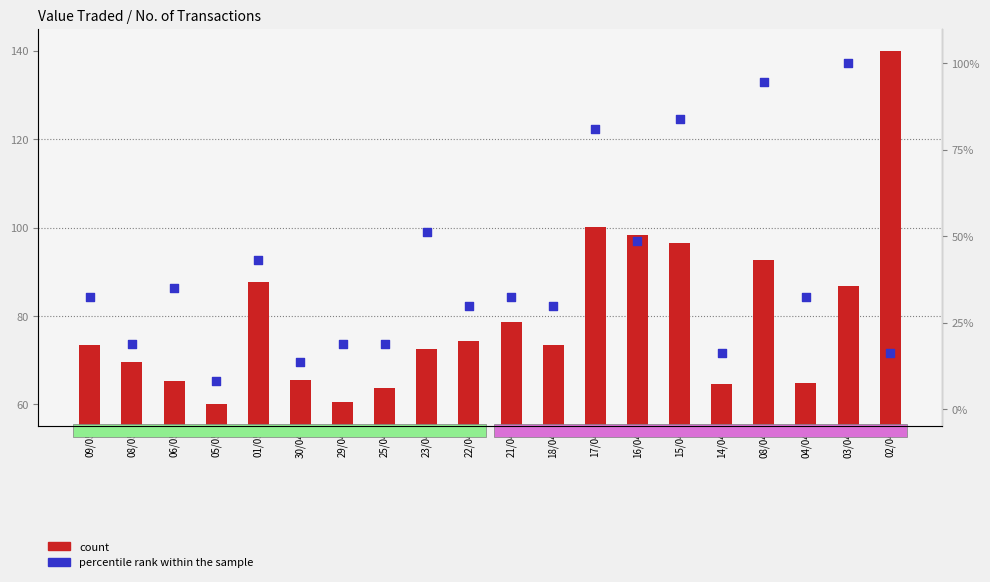

What are all the series names shown in the legend?

count, percentile rank within the sample